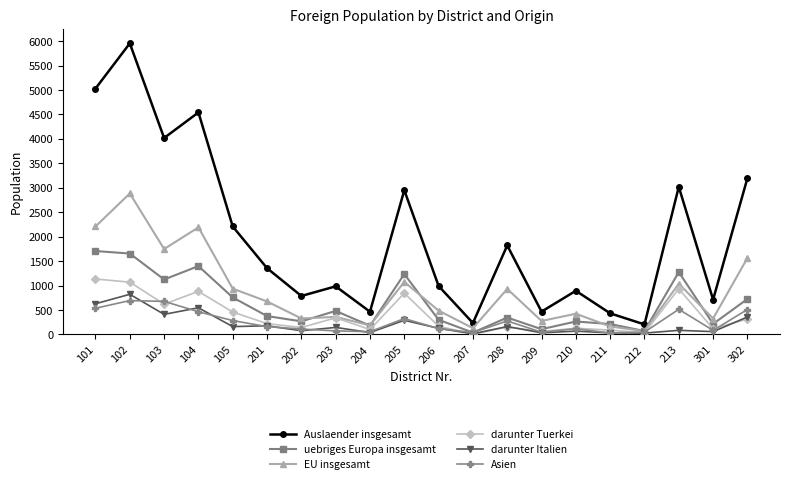

What are all the series names shown in the legend?

Auslaender insgesamt, uebriges Europa insgesamt, EU insgesamt, darunter Tuerkei, darunter Italien, Asien